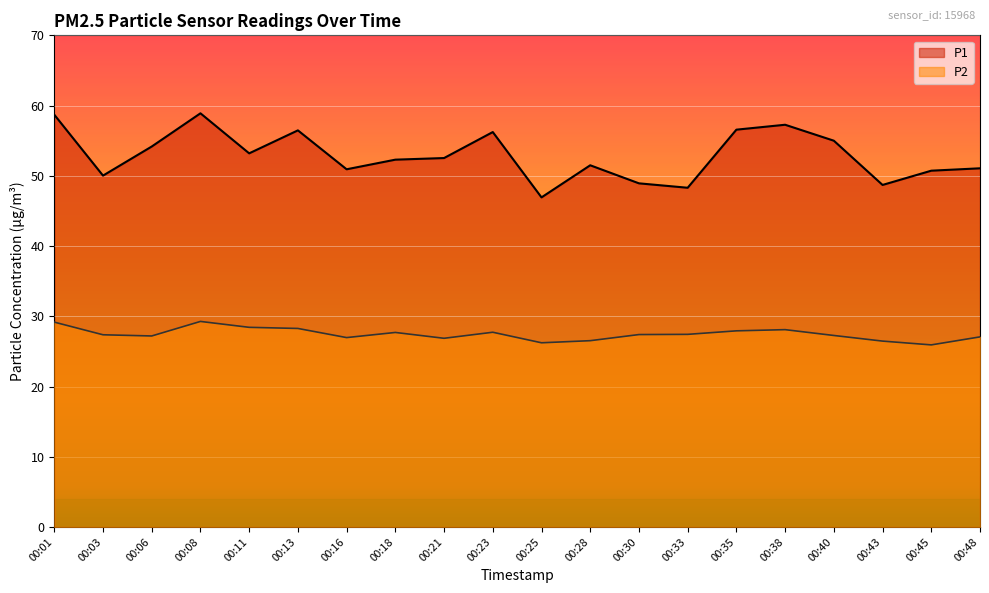

Count the number of data series in this chart.

2